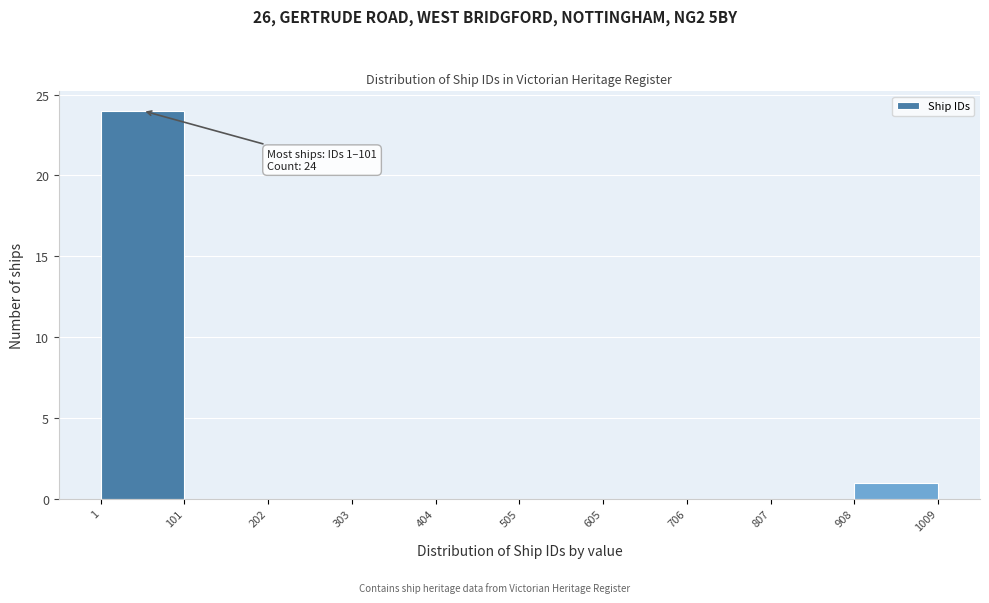

Over which range of the x-axis is the bar tallest?

1 to 101